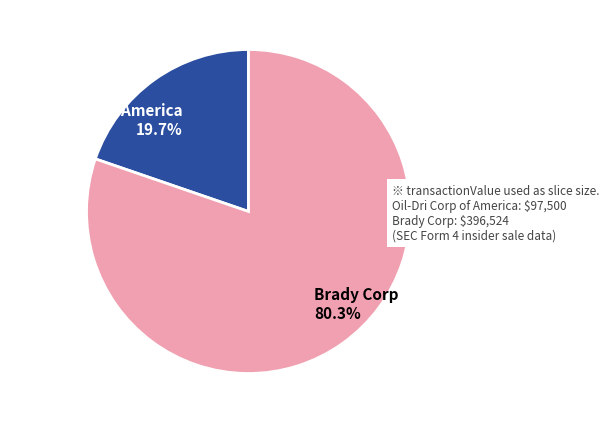

Approximately how many times larger is the value at Brady Corp compared to Oil-Dri Corp of America?

4.1